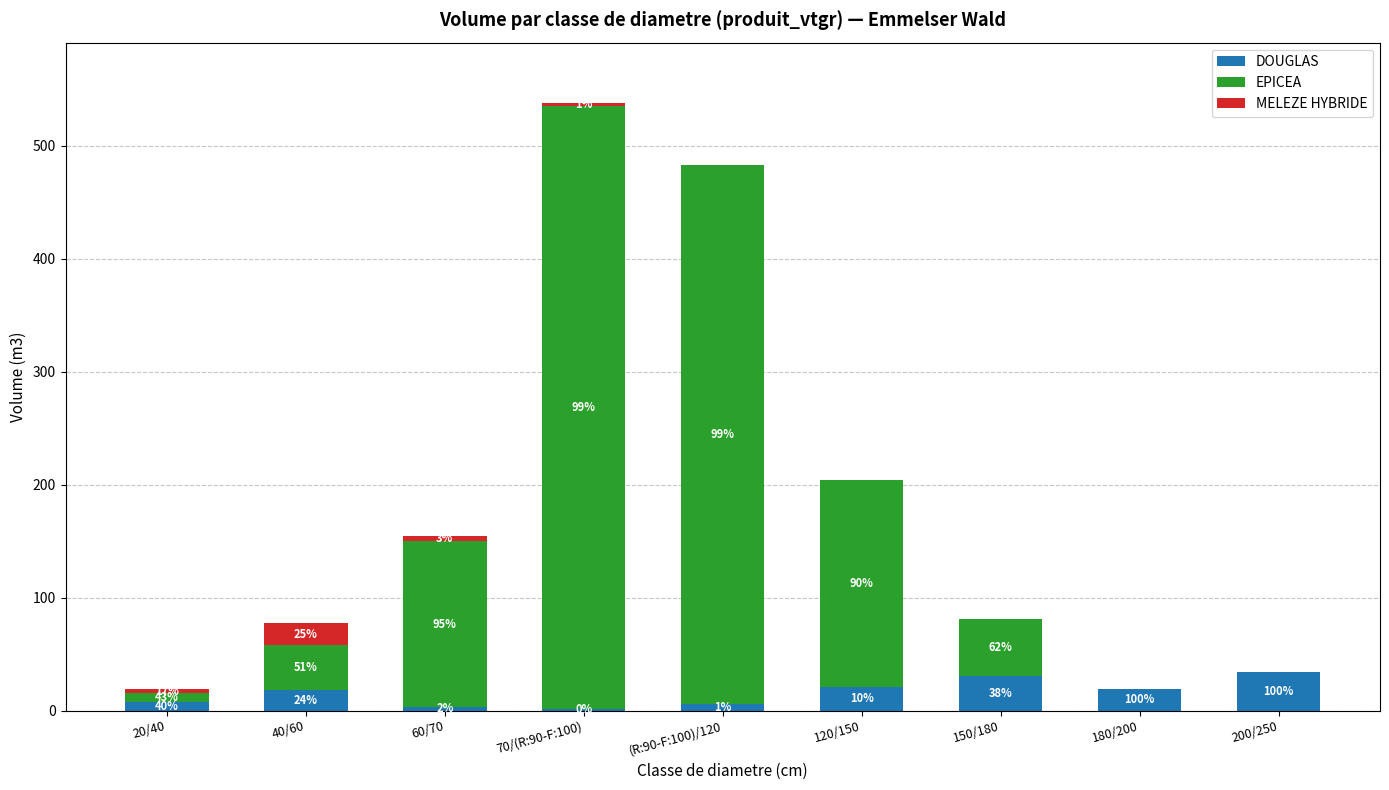

What are all the series names shown in the legend?

DOUGLAS, EPICEA, MELEZE HYBRIDE